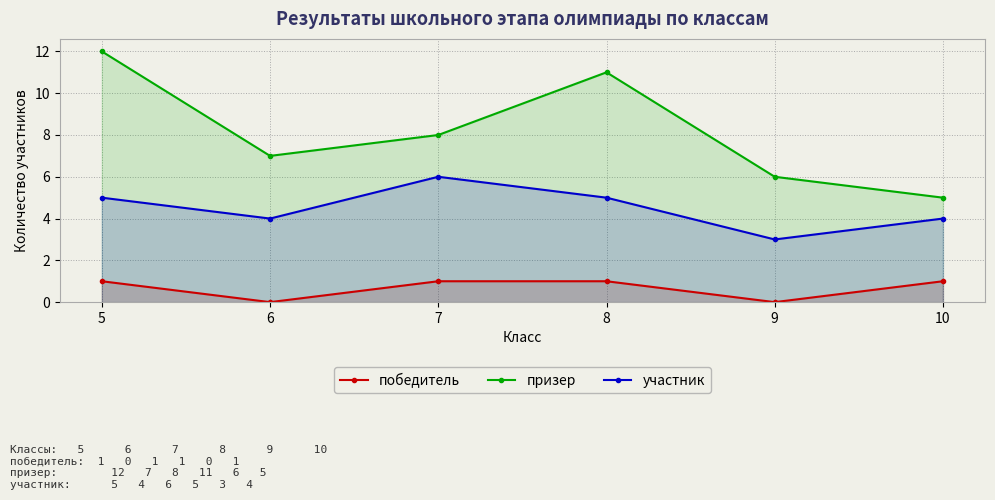

Which has a higher value, 10 or 5?

10